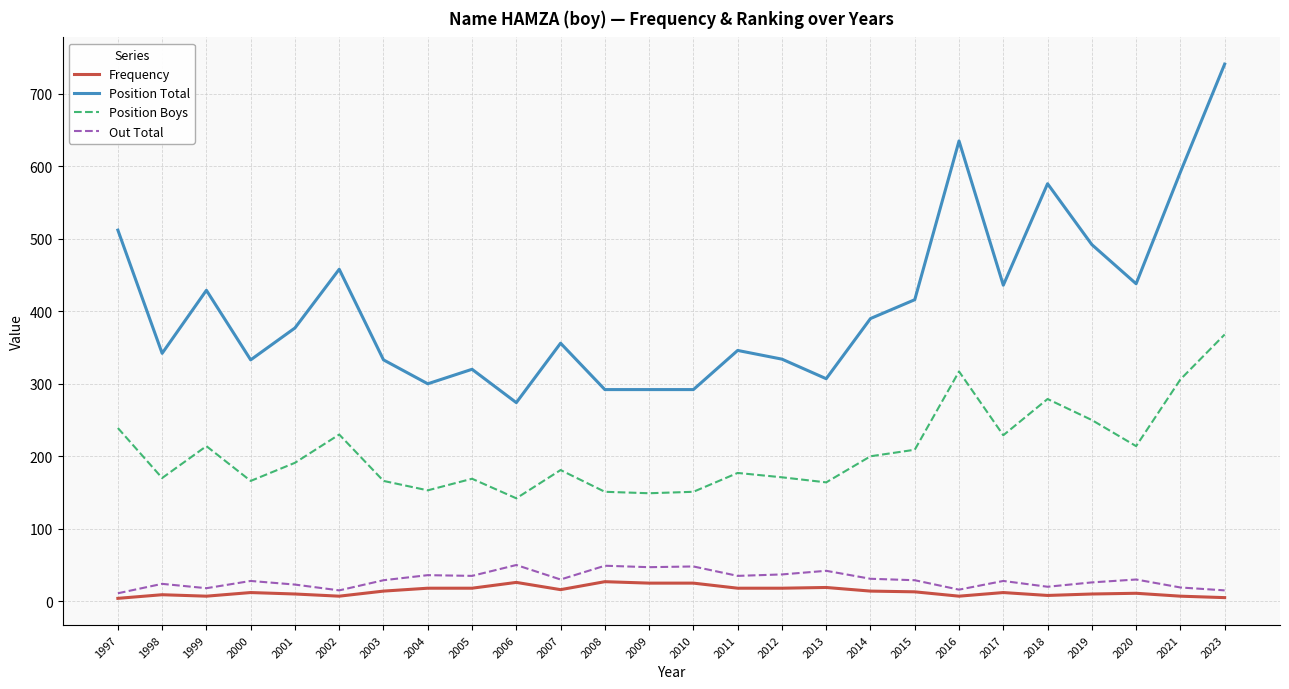

True or false: Position Total and Frequency cross at least once.

False